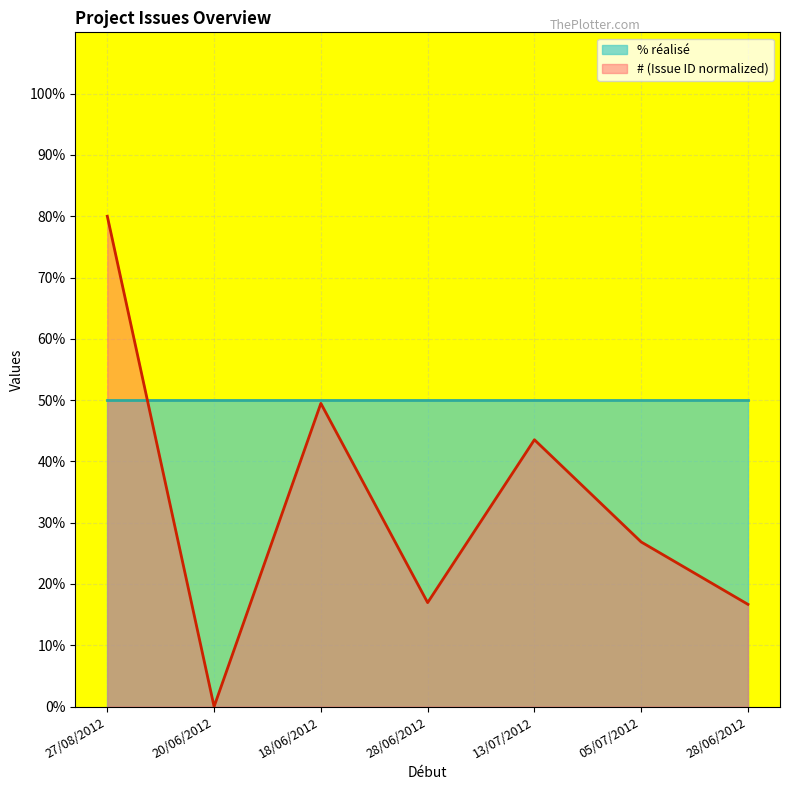

What is the ratio of the value at 13/07/2012 to the value at 18/06/2012?

0.9